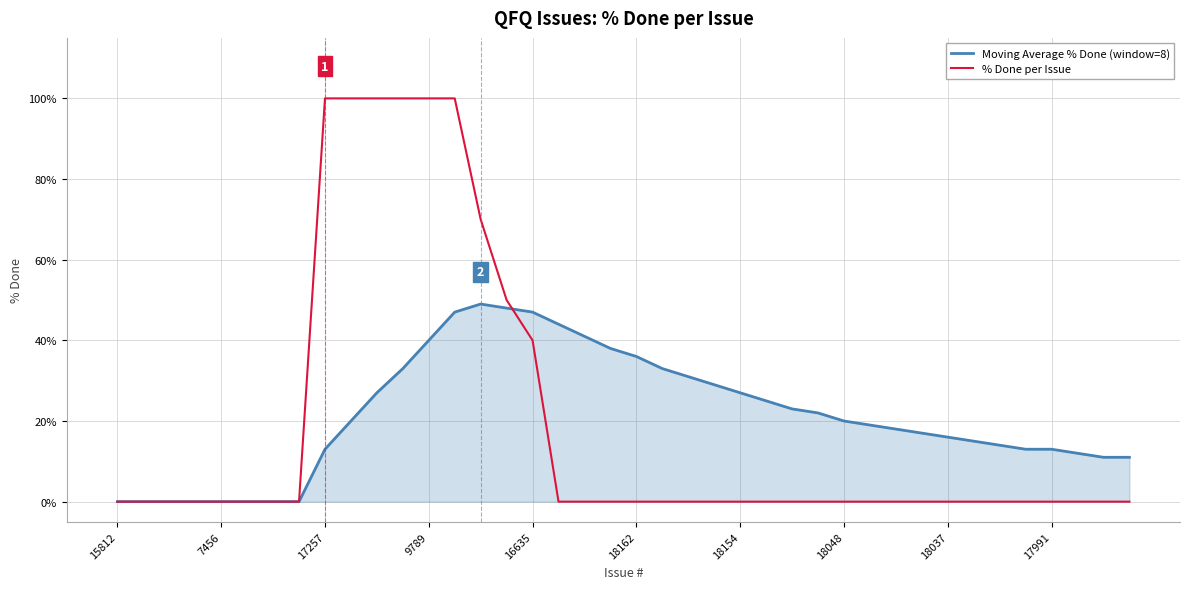

What is the maximum value for Moving Average % Done (window=8)?

49